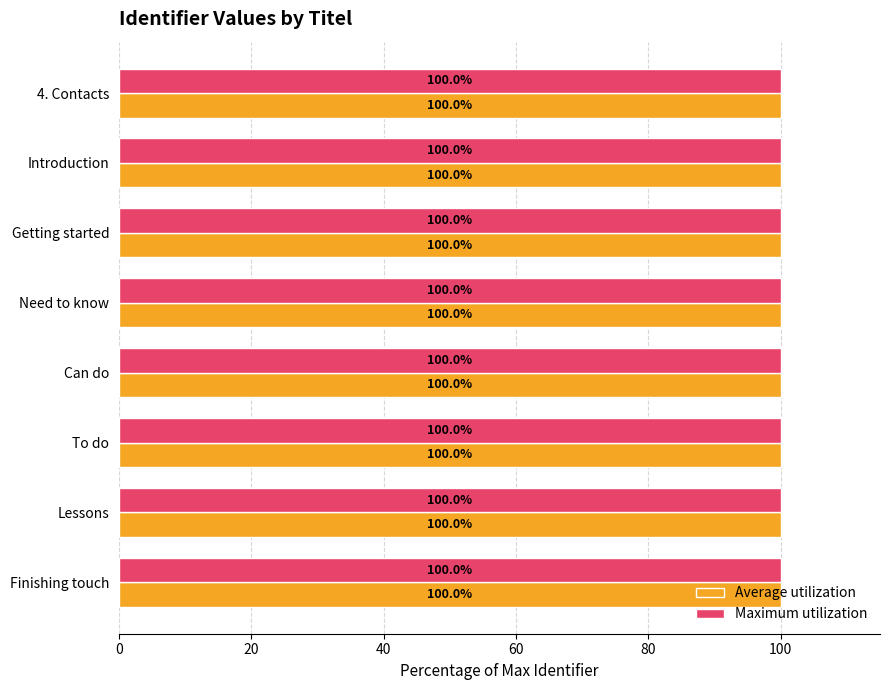

Is it true that Average utilization equals 100.0 at Introduction?

True